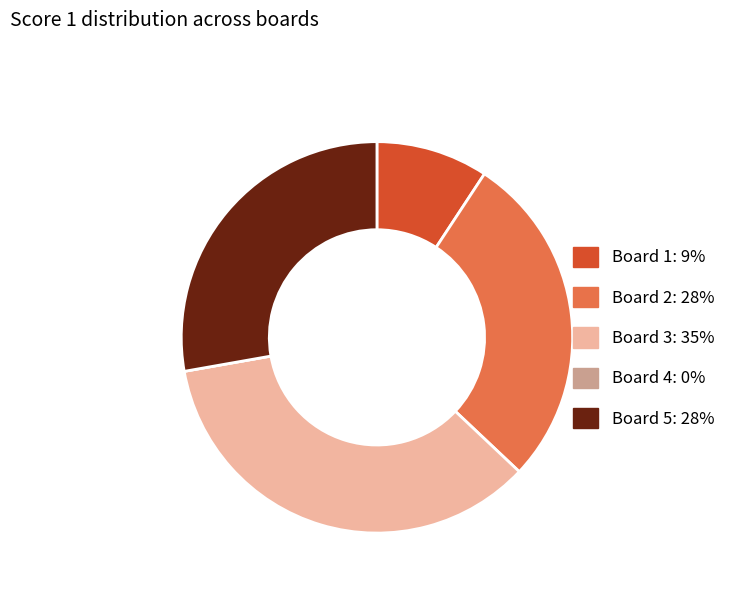

True or false: Board 5 accounts for 34% of the total.

False